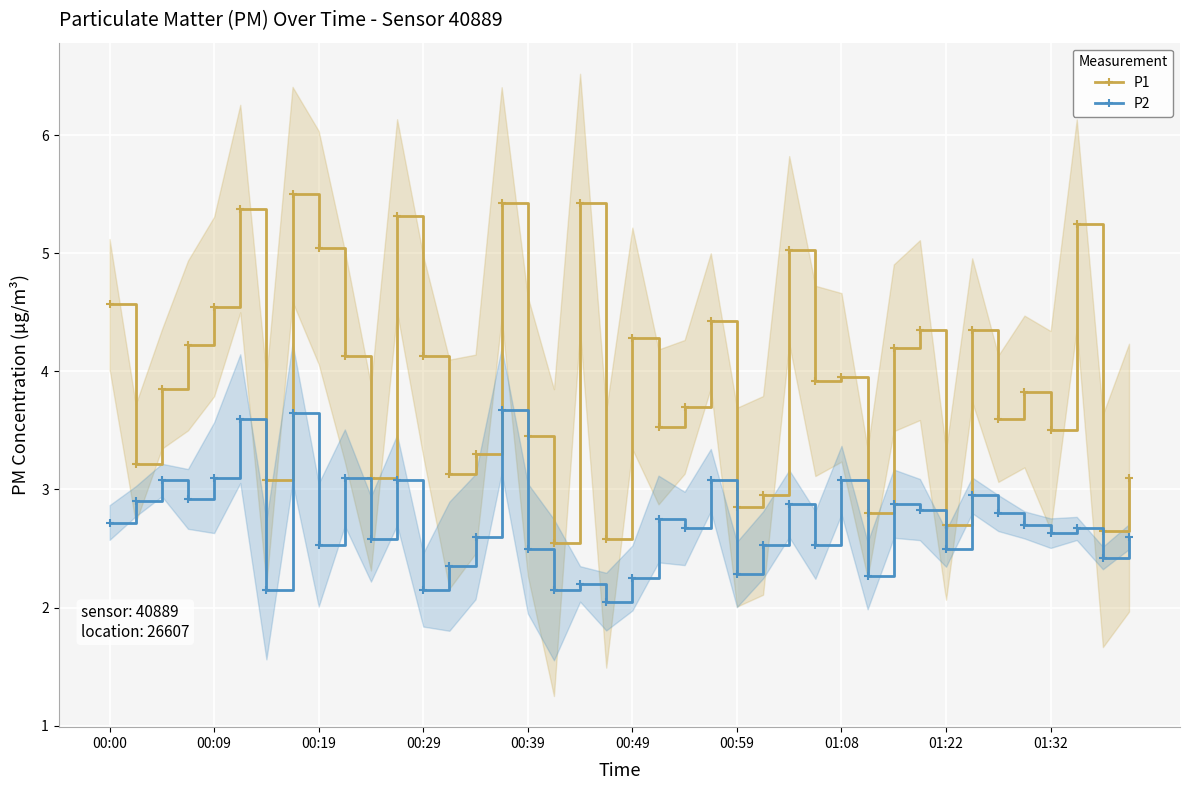

What is the highest value of the P2 series?

3.7